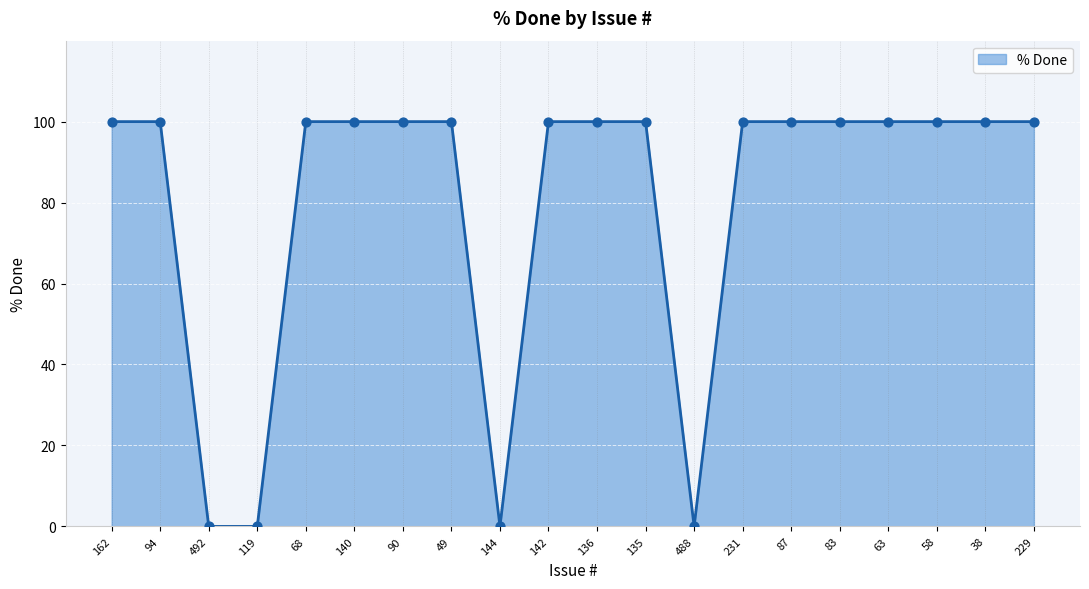

Between 144 and 231, which is larger?

231